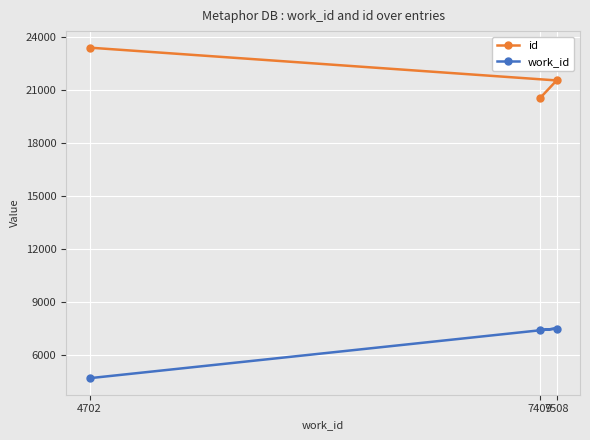

Between 4702 and 7508, which is larger?

4702